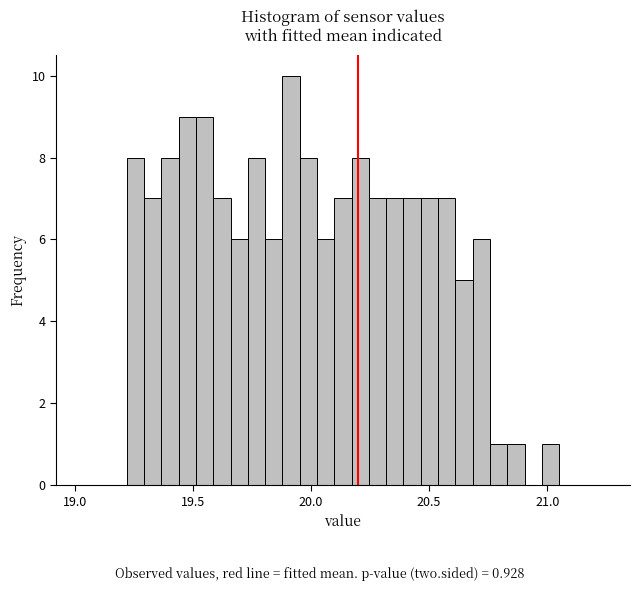

Around what value on the x-axis is the tallest bar? Give the approximate position of its centre, as read against the axis.

19.90